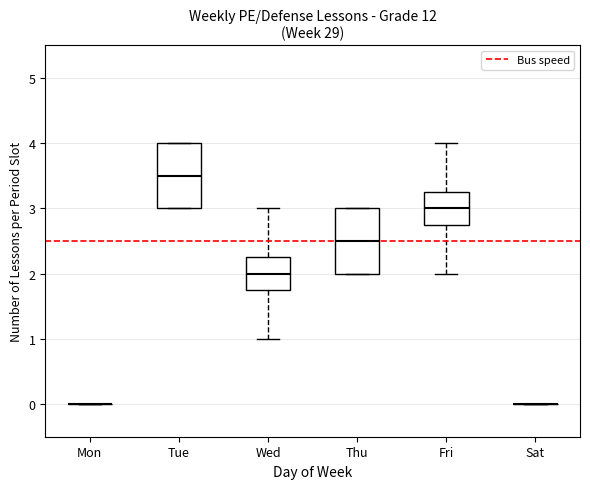

Reading left to right, transcribe this box plot: for each box, give where its median line is, the range the box spans, and where its two whiskers end, as read against the y-axis. The values are not printed on the chart, so give them approximately, as read against the axis.

Mon: box collapsed to a line at 0.0, whiskers 0.0 to 0.0
Tue: median 3.5, box 3.0 to 4.0, whiskers 3.0 to 4.0
Wed: median 2.0, box 1.8 to 2.3, whiskers 1.0 to 3.0
Thu: median 2.5, box 2.0 to 3.0, whiskers 2.0 to 3.0
Fri: median 3.0, box 2.8 to 3.3, whiskers 2.0 to 4.0
Sat: box collapsed to a line at 0.0, whiskers 0.0 to 0.0